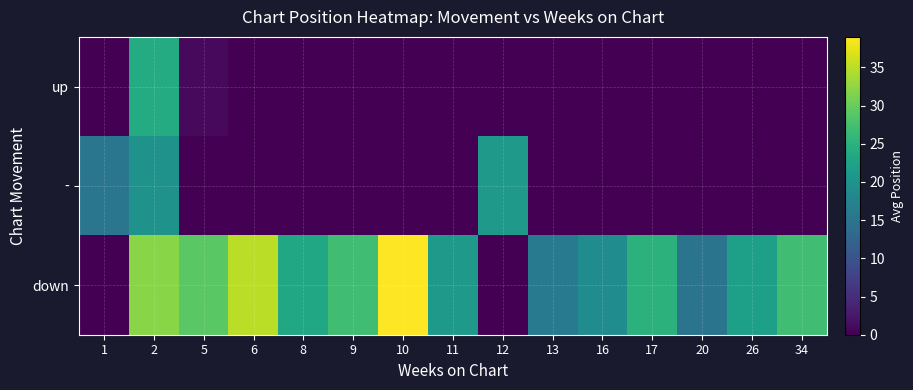

Which series has the largest total across all categories?

down